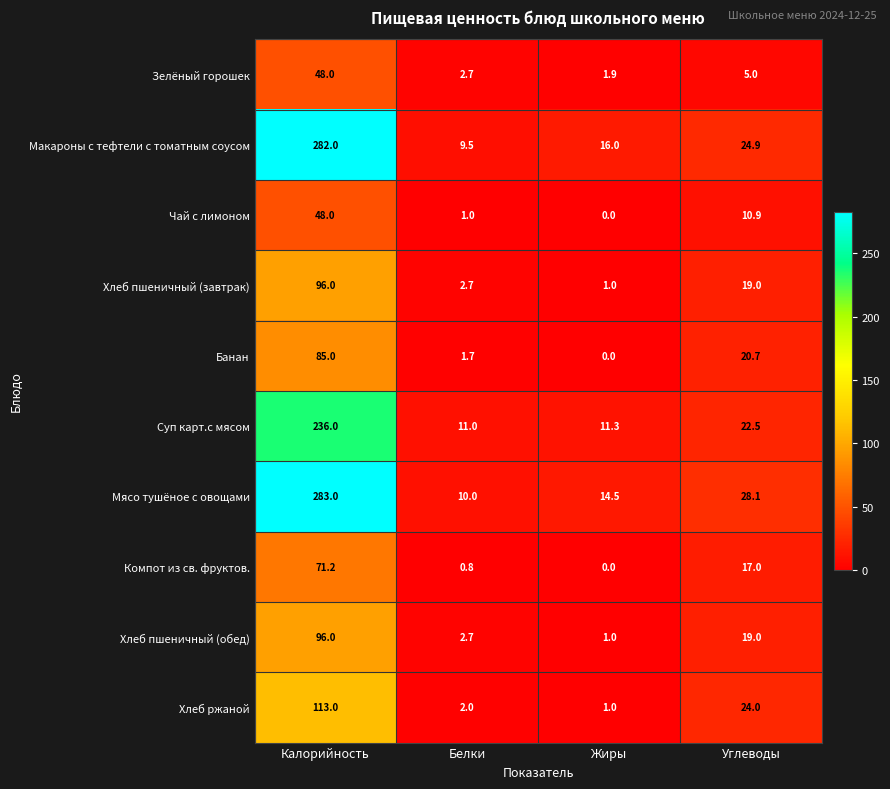

At which label does Хлеб ржаной first exceed 24?

Калорийность